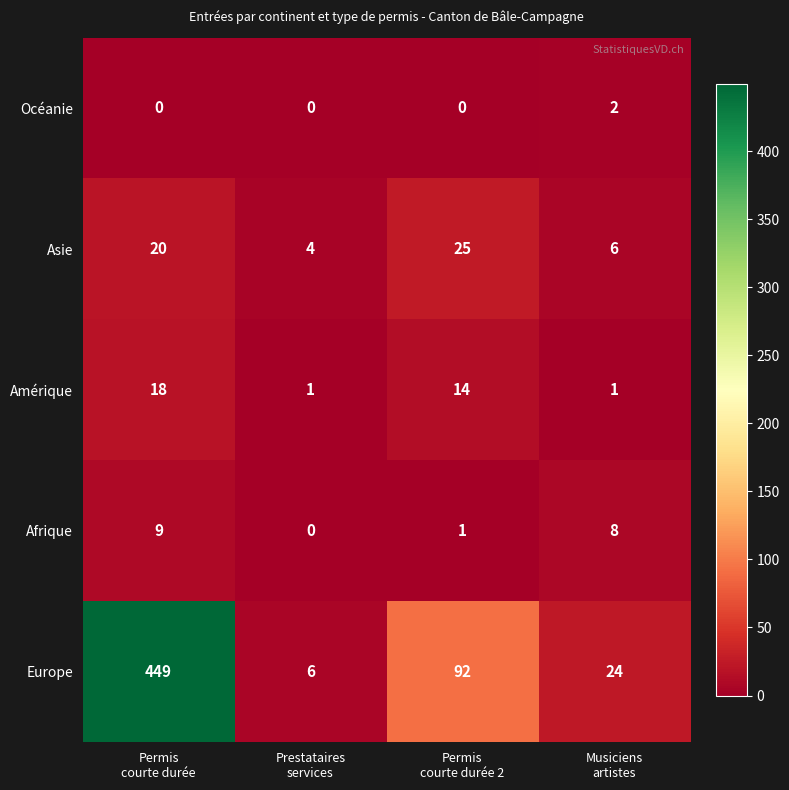

How many Amérique values are between 1 and 18?

4